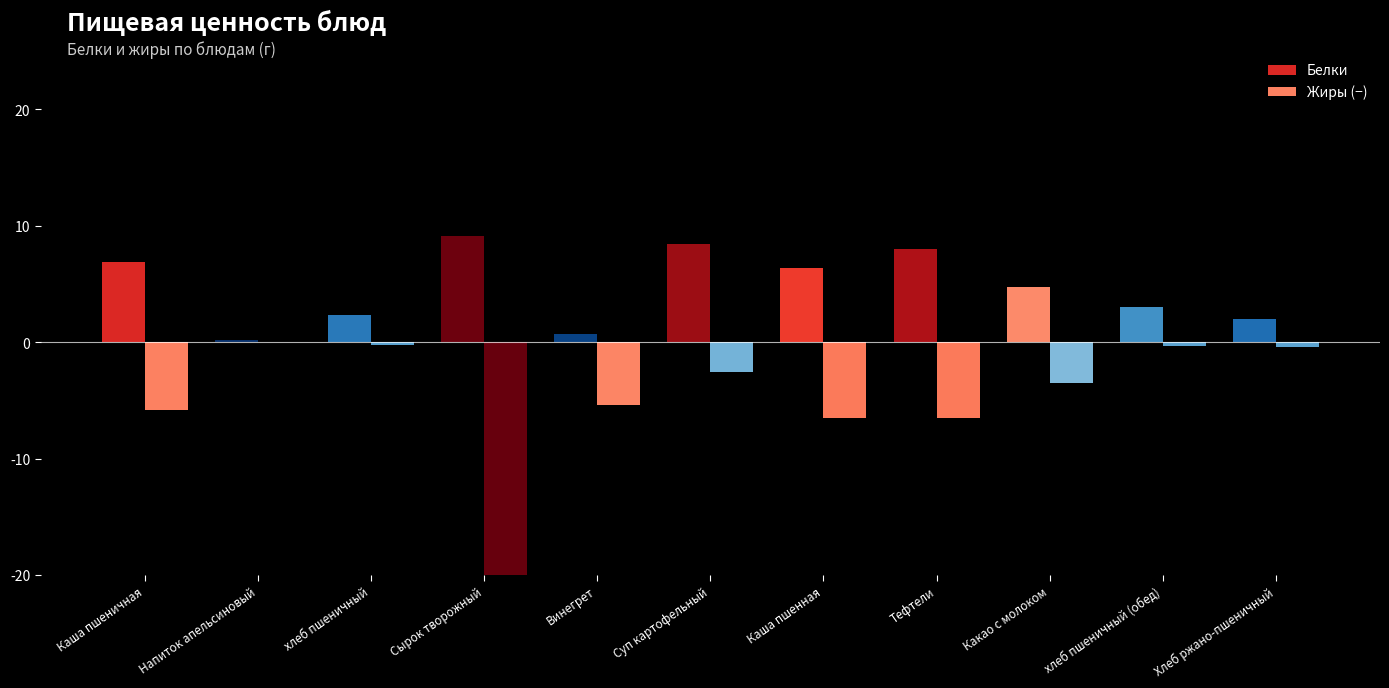

Where does the Жиры (−) series first go above -3?

Напиток апельсиновый